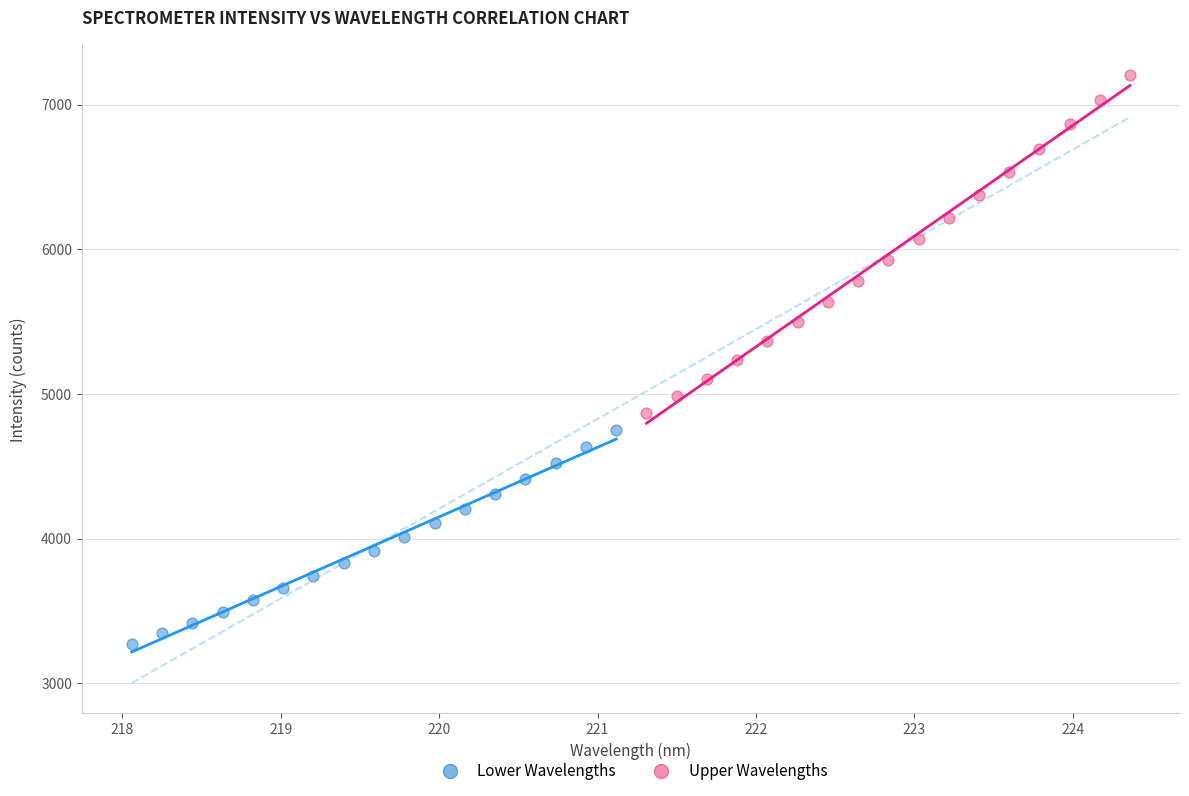

Which series has the largest Y range (max minus min)?

Upper Wavelengths